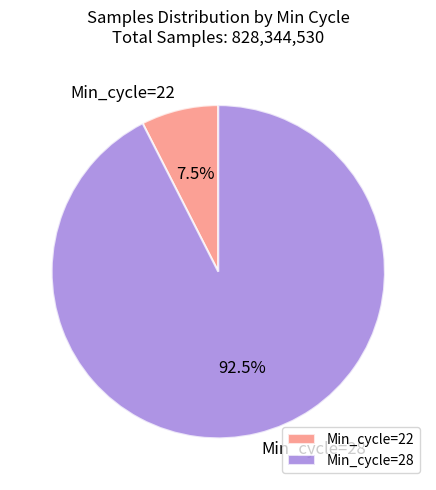

Between Min_cycle=22 and Min_cycle=28, which is larger?

Min_cycle=28